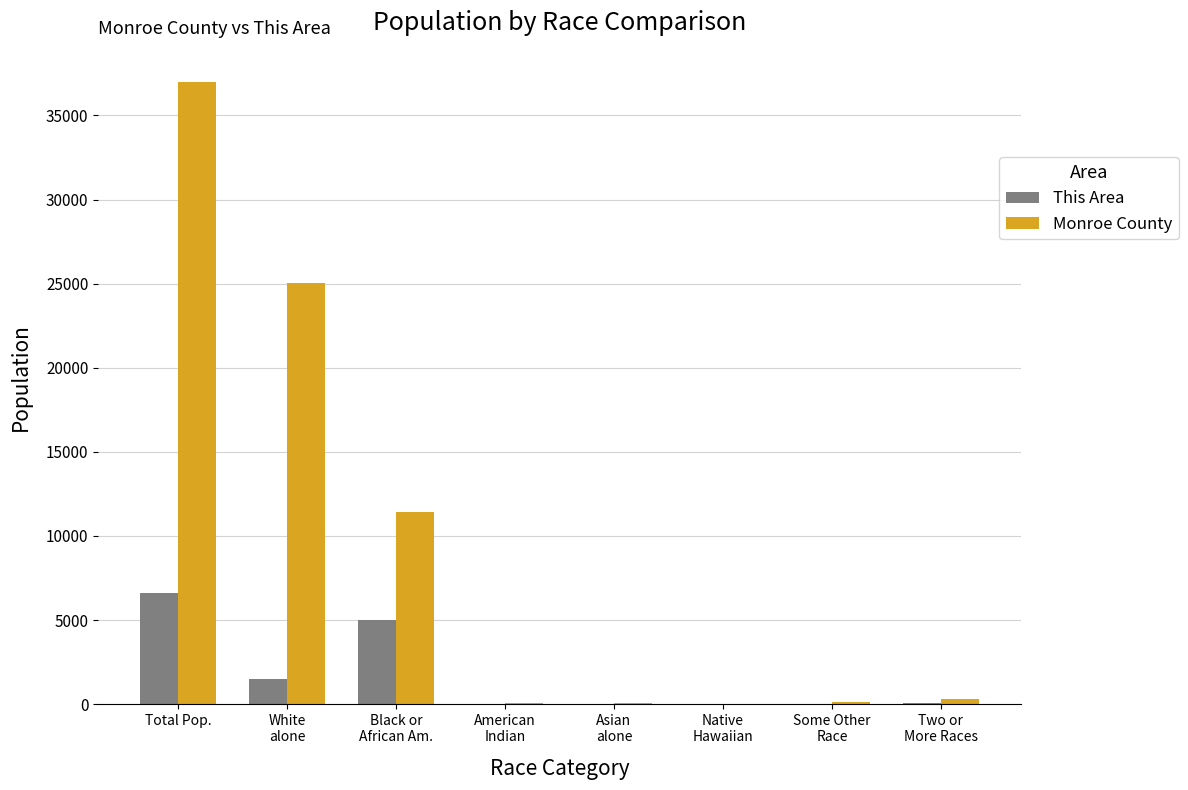

At which category is the sum across all series the highest?

Total Pop.